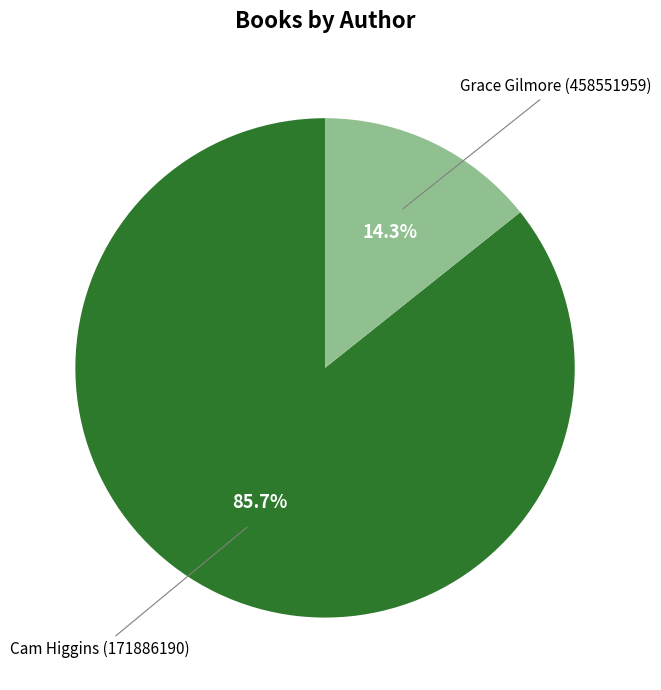

Does any single category account for the majority?

Yes